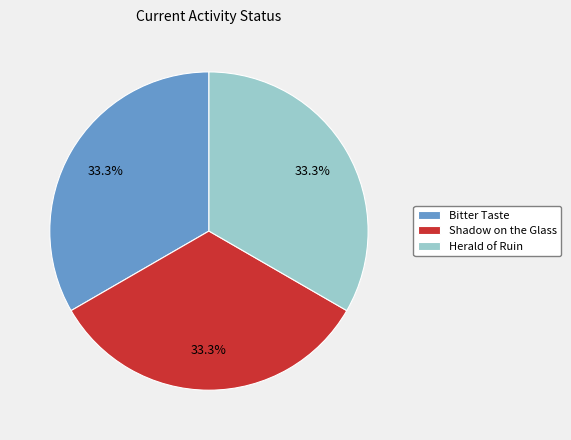

Approximately how many times larger is the value at Bitter Taste compared to Shadow on the Glass?

1.0